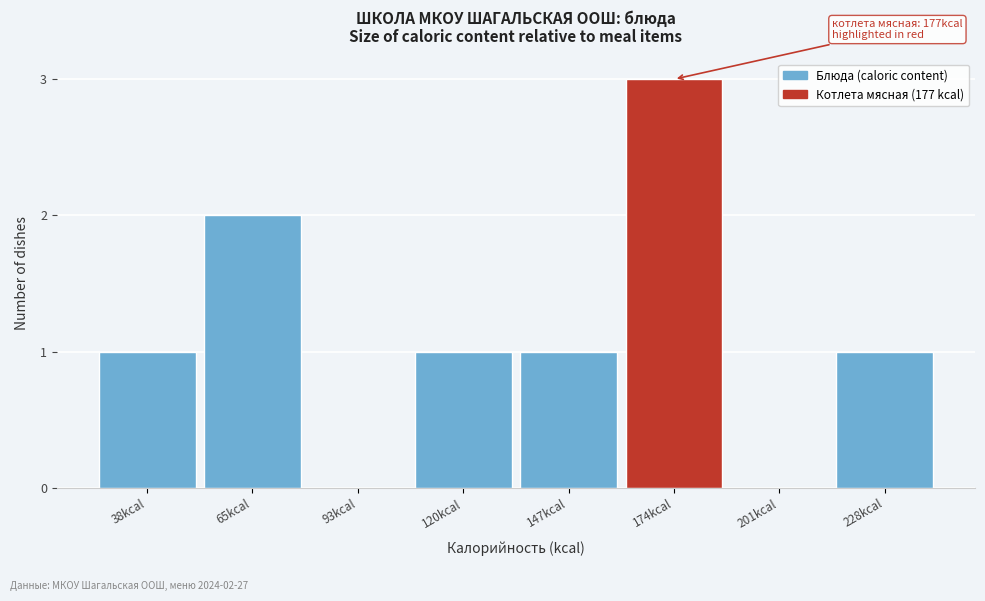

Reading right to left, transcribe all the data shown in this chart.

228kcal=1	201kcal=0	174kcal=3	147kcal=1	120kcal=1	93kcal=0	65kcal=2	38kcal=1